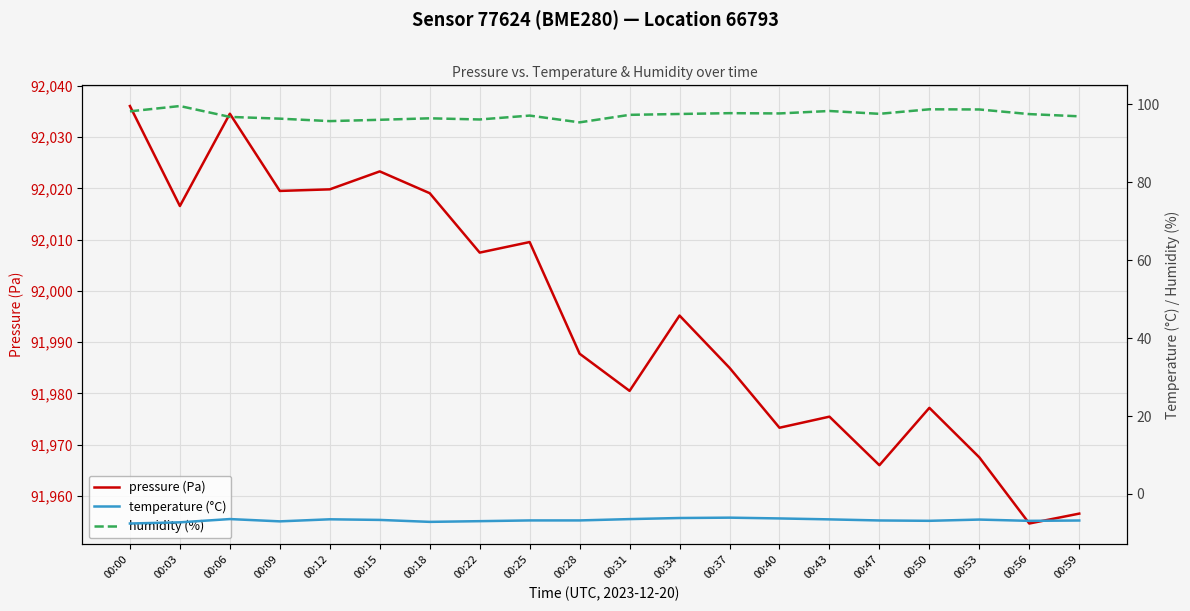

At how many categories does at least one series exceed 20586?

20